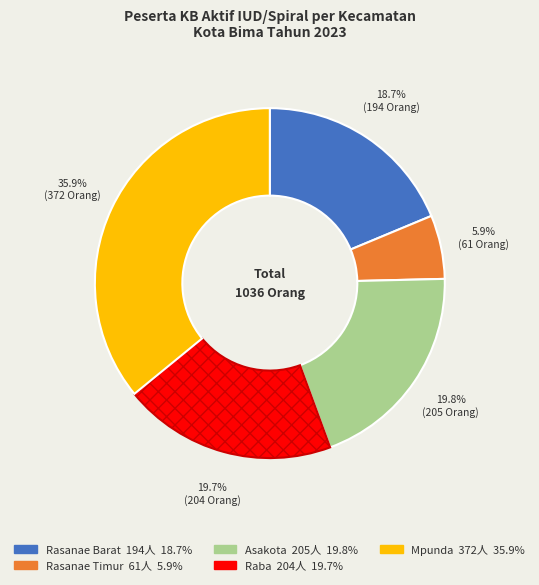

Is Raba the majority of the pie?

No